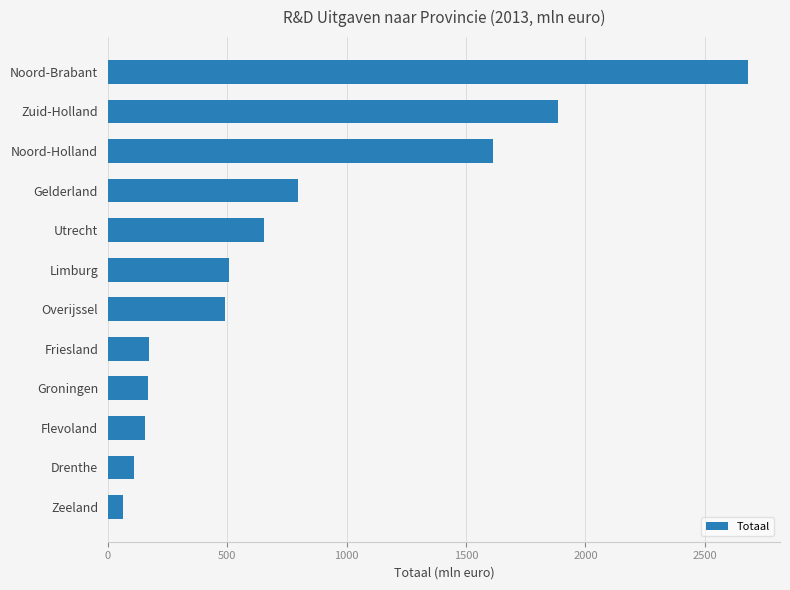

Between Gelderland and Zuid-Holland, which is larger?

Zuid-Holland